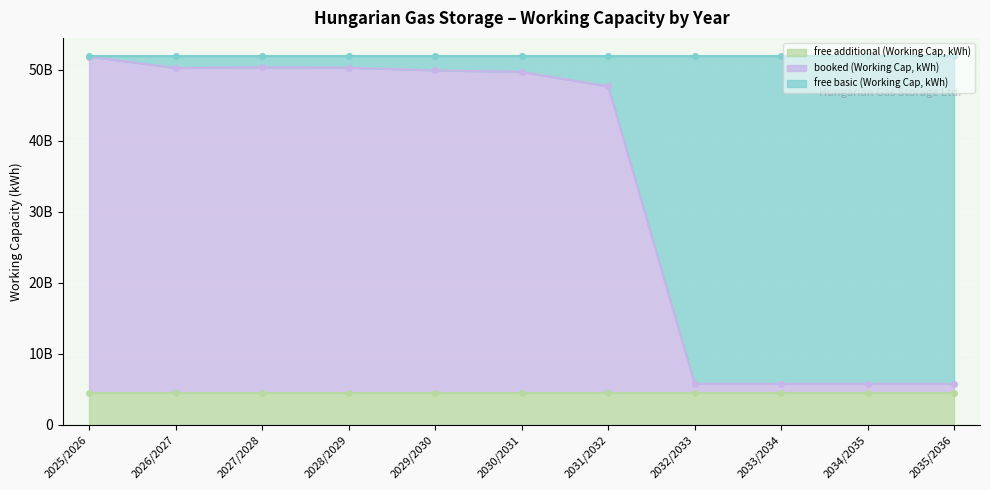

The booked (Working Cap, kWh) series shows 43154177823.0 at 2031/2032. True or false?

True